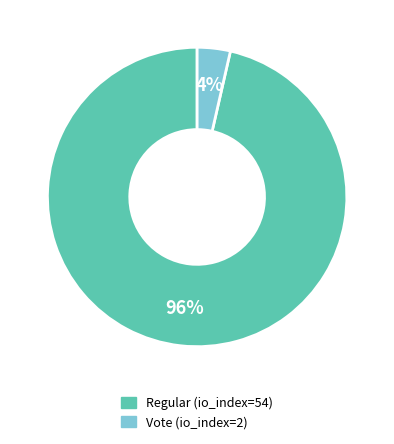

True or false: Regular (io_index=54) accounts for 96% of the total.

True